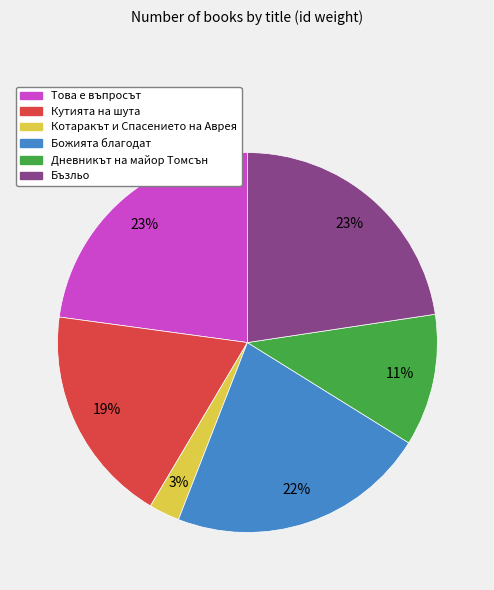

Which slice is the smallest?

Котаракът и Спасението на Аврея